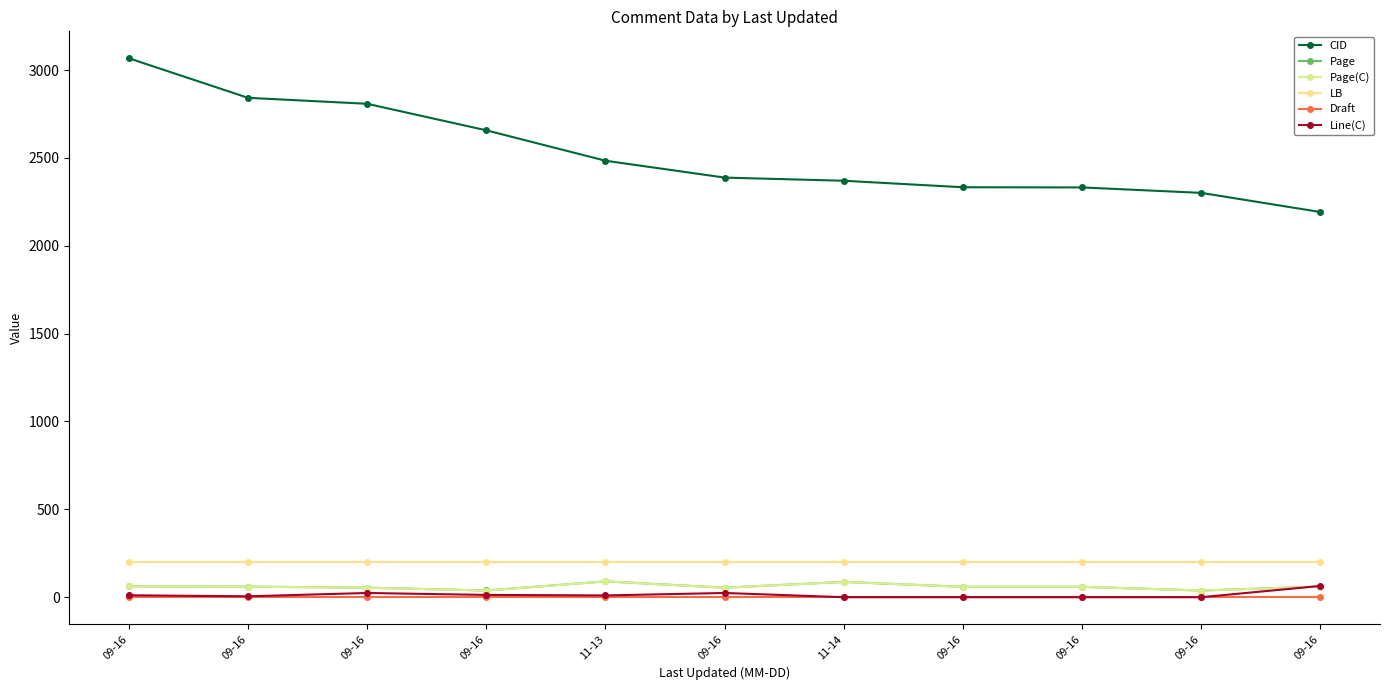

True or false: Draft has a value of 1.0 at 09-16.

True